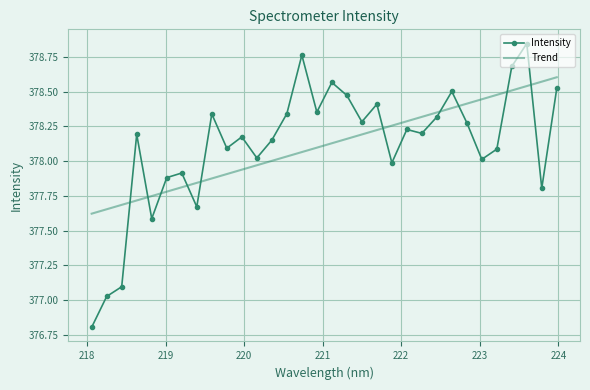

True or false: Trend and Intensity intersect in this chart.

True